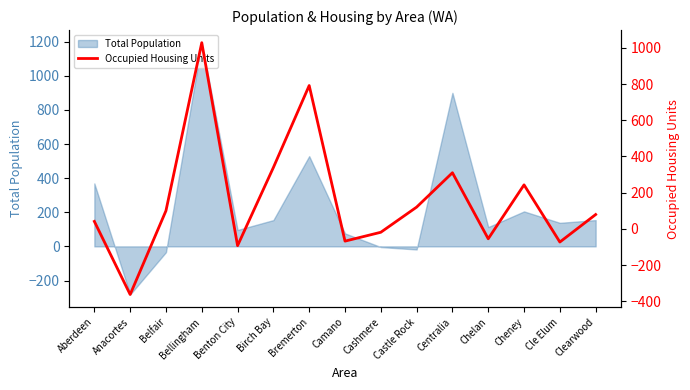

Is it true that the value at Bellingham is 457?

False